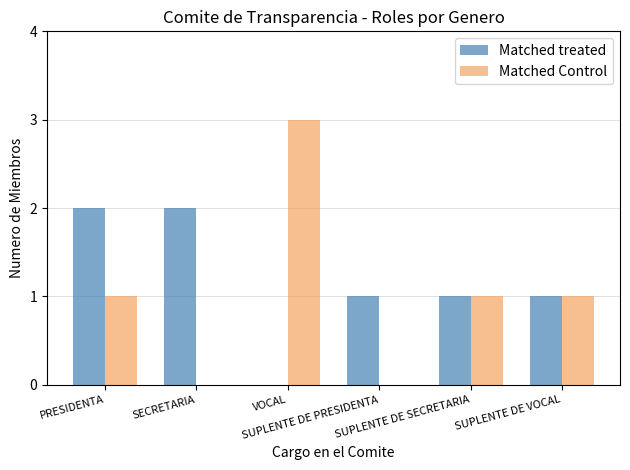

What is the sum of all Matched treated values?

7